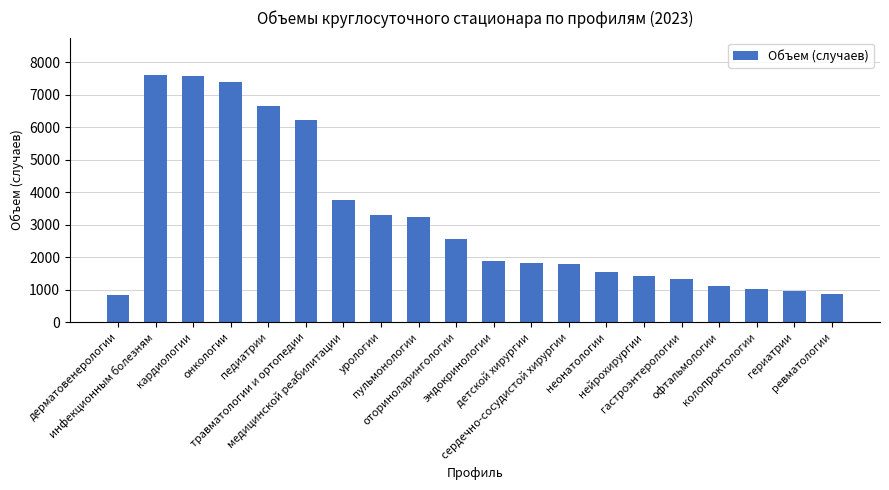

What is the minimum value shown in the chart?

849